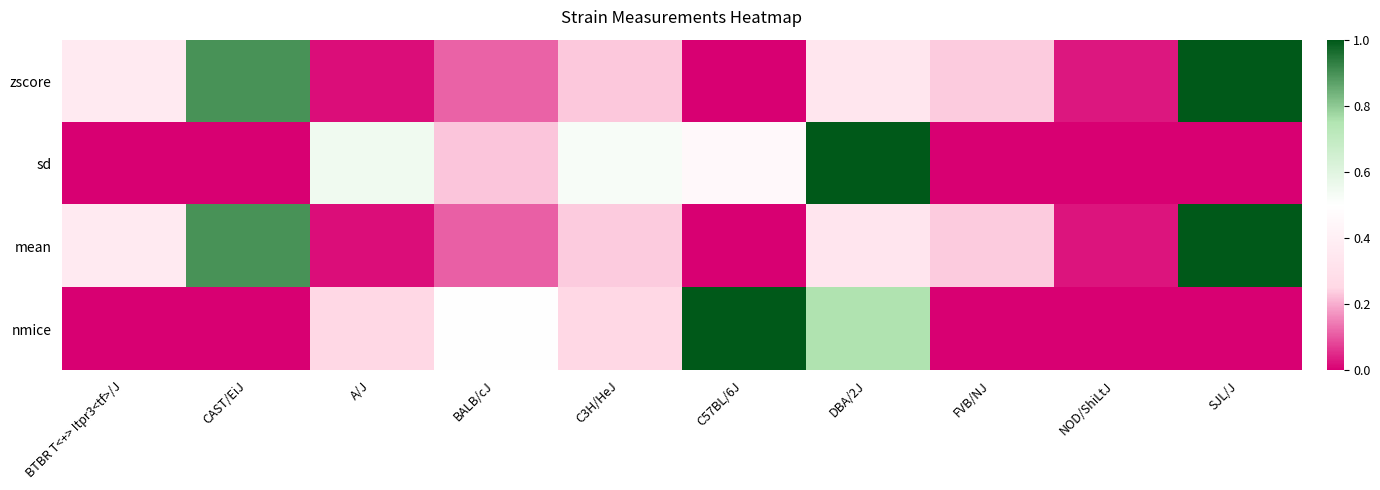

Which category has the lowest value across all series?

C57BL/6J